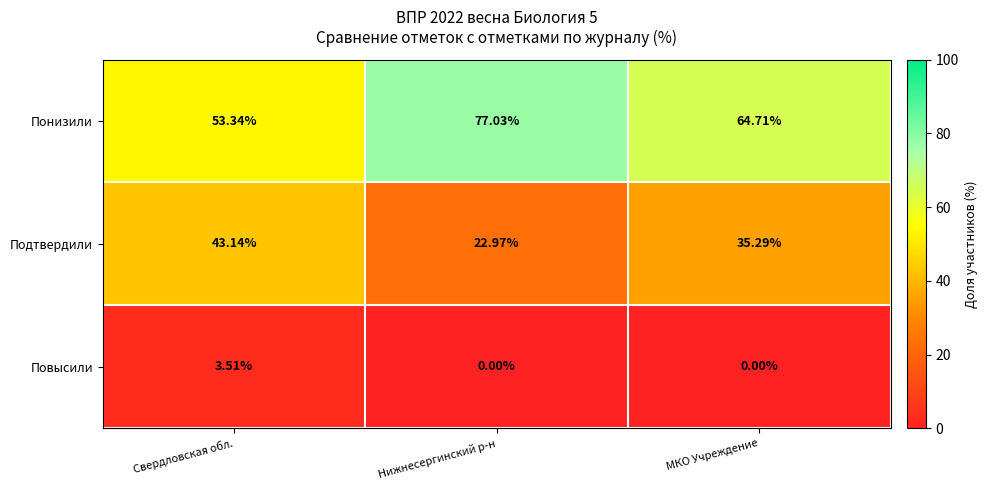

Which series has the largest range (max minus min)?

Понизили